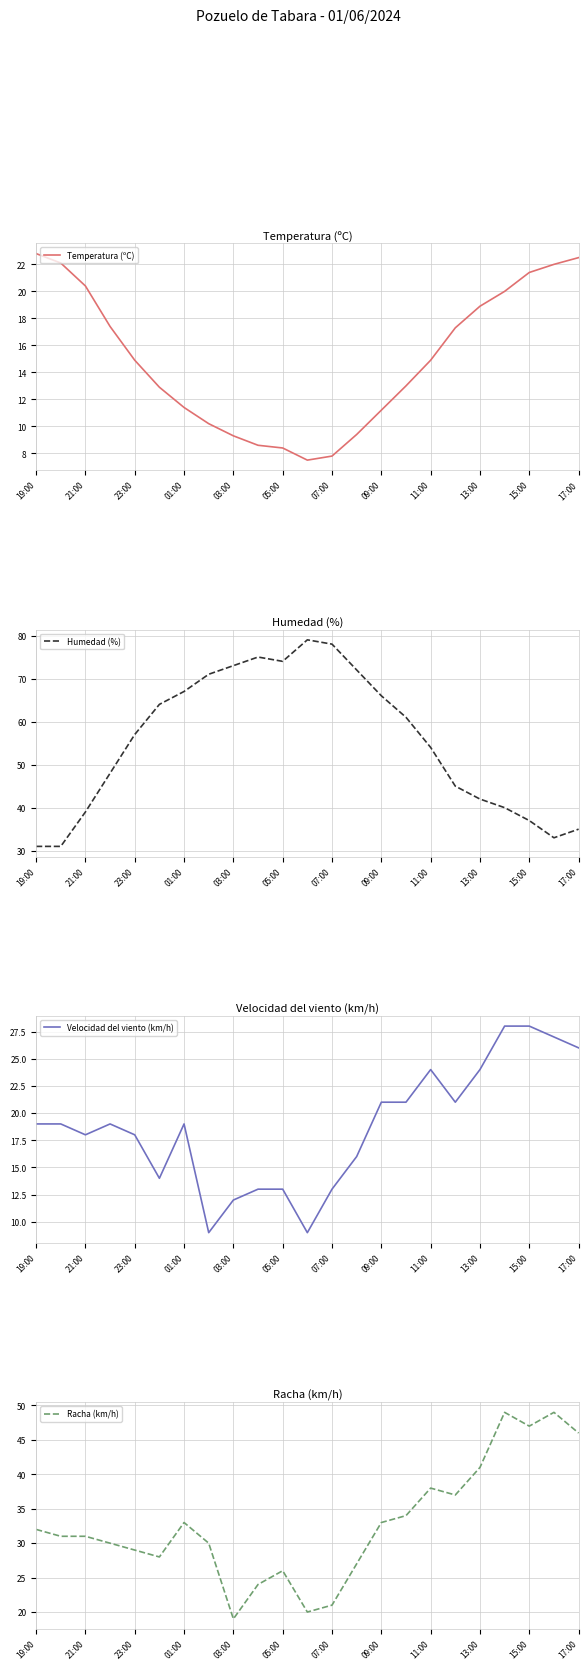

Where does the Temperatura (ºC) series first go above 14?

19:00